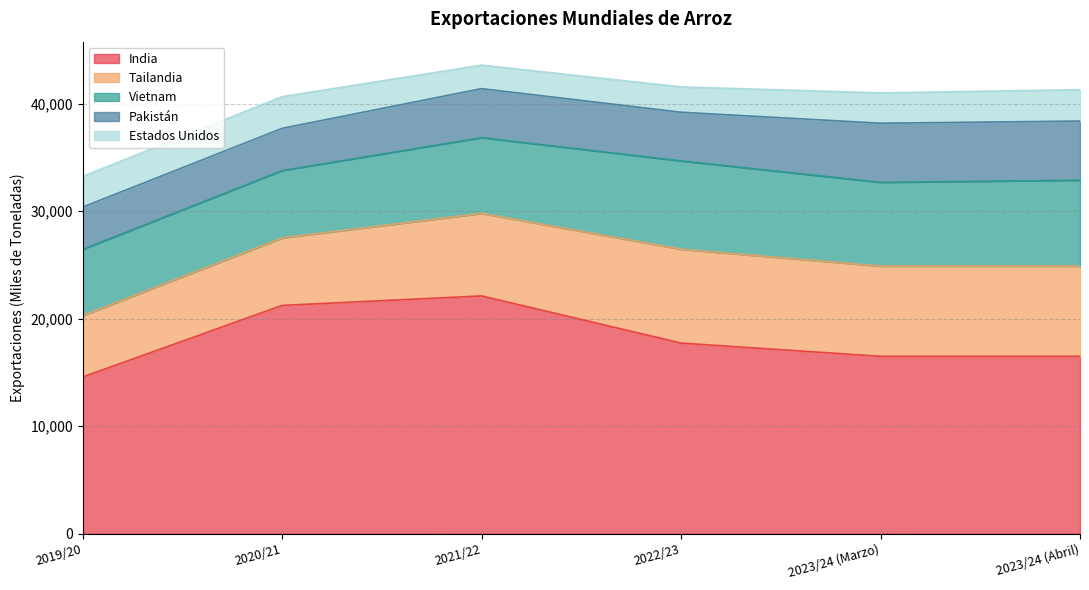

In Pakistán, how many points are lower than both neighbors (excluding endpoints)?

2